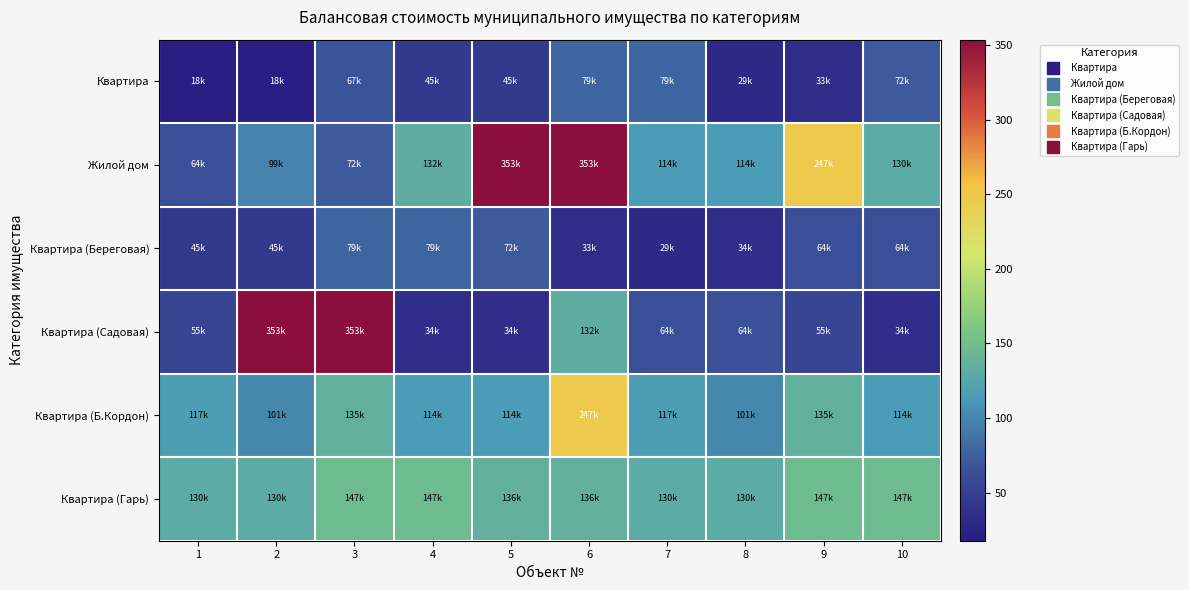

Between 1 and 9, which series saw the biggest shift?

Жилой дом